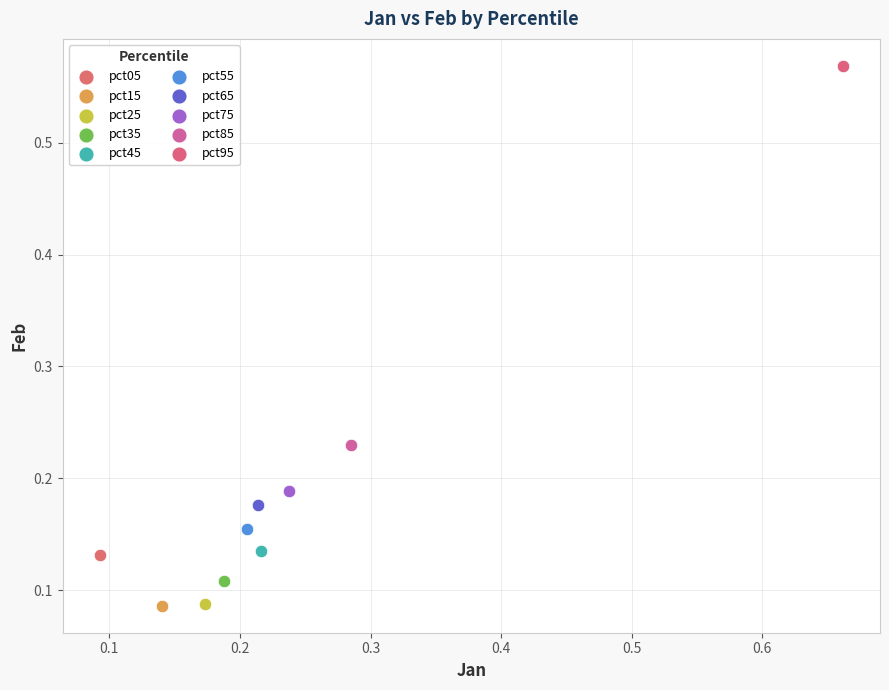

What are all the series names shown in the legend?

pct05, pct15, pct25, pct35, pct45, pct55, pct65, pct75, pct85, pct95